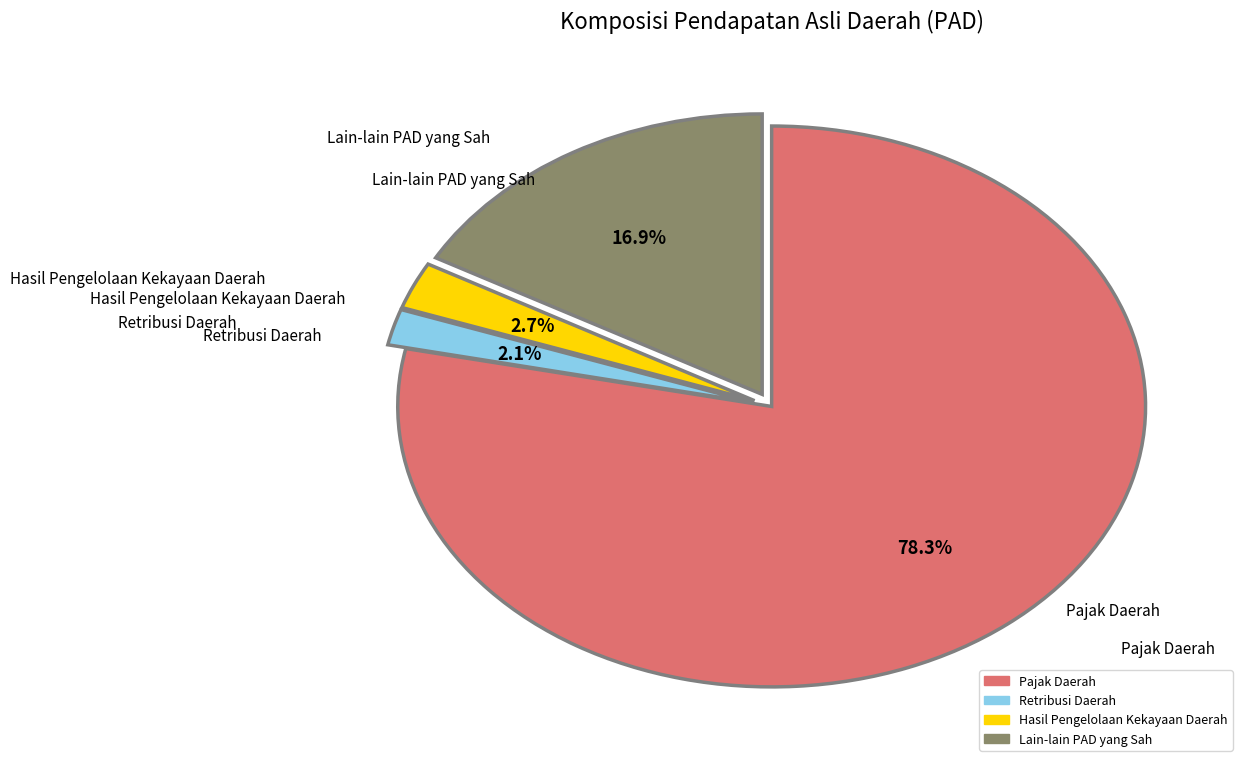

Which category has the smallest portion of the pie?

Retribusi Daerah